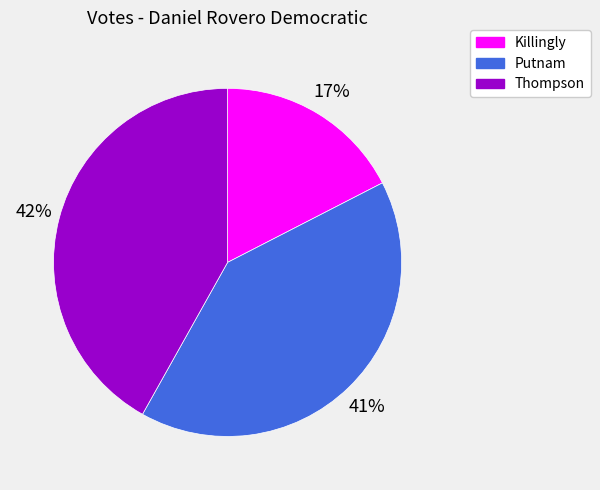

Is the sum of Putnam and Killingly greater than half?

Yes